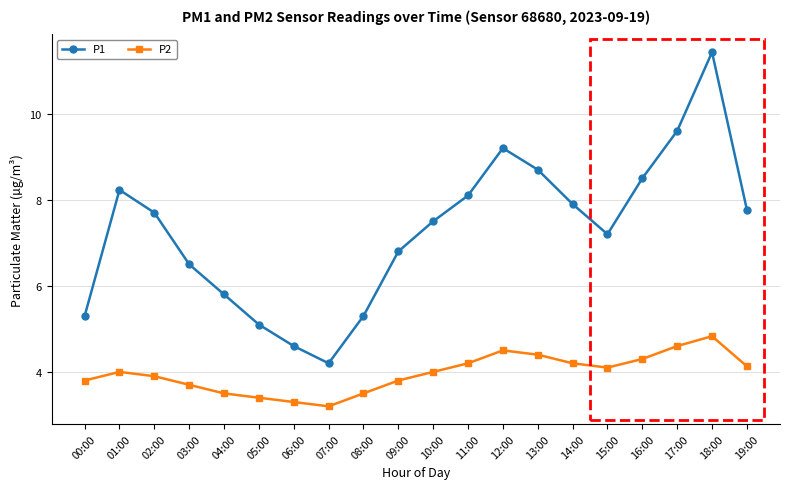

Is it true that P2 equals 1.5 at 17:00?

False